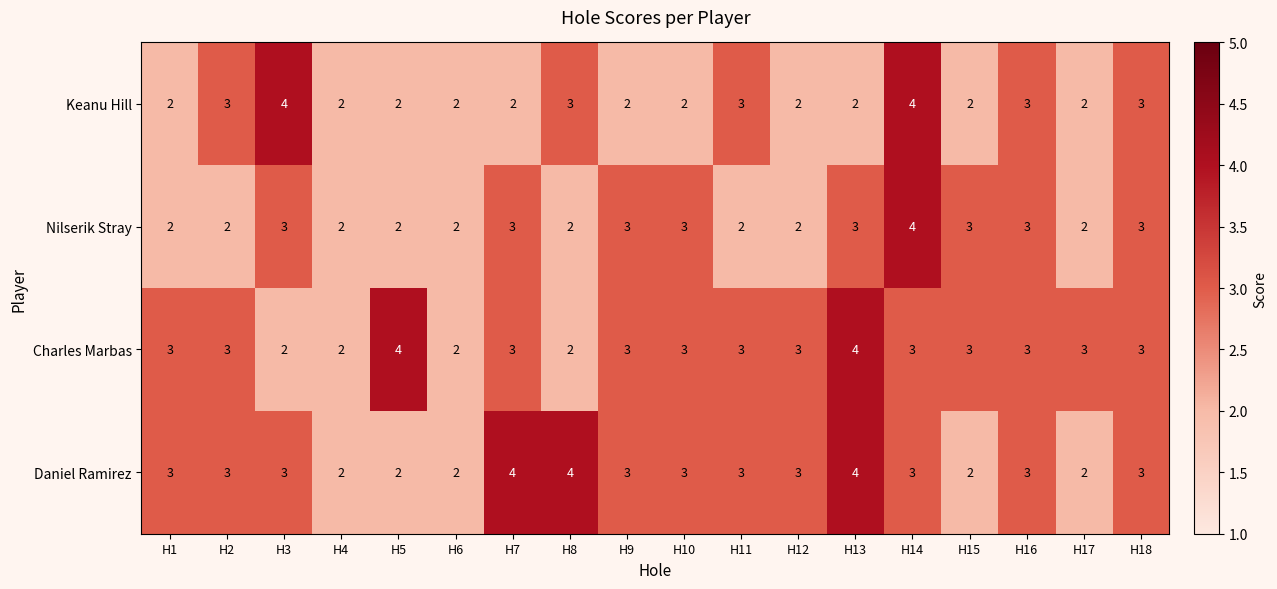

How many Keanu Hill values are between 2 and 3?

16